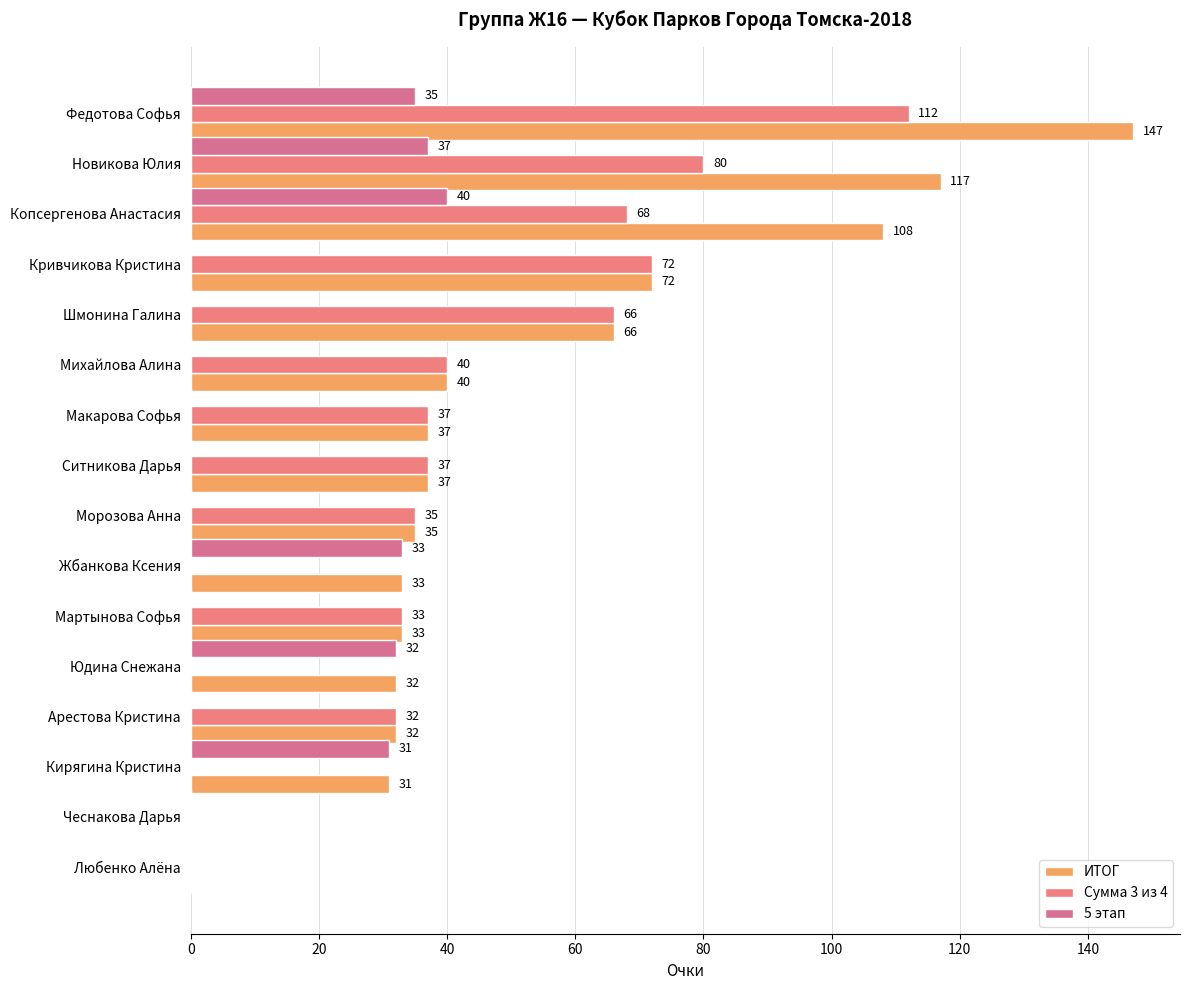

What position from the left is Копсергенова Анастасия?

3